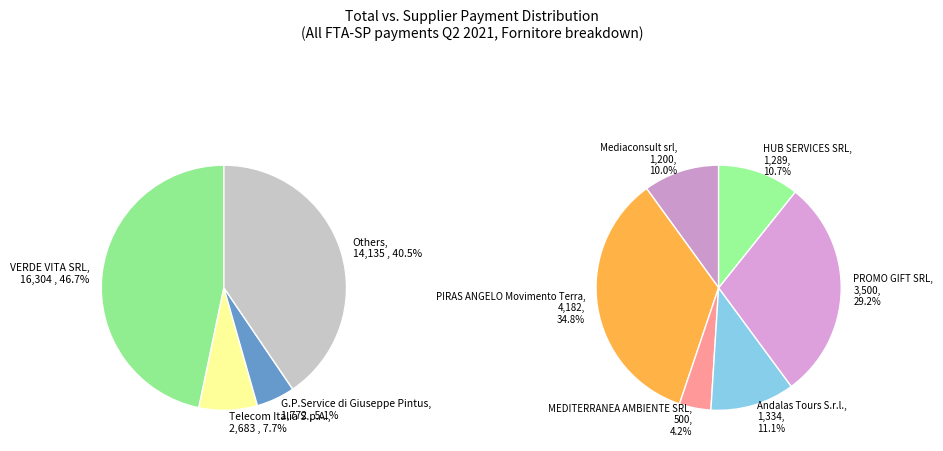

True or false: FTA-SP accounts for 99% of the total.

False